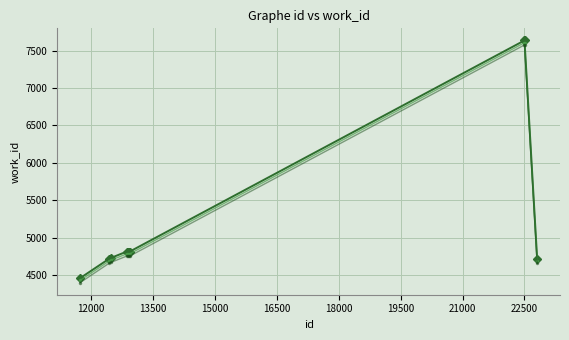

What is the minimum value shown in the chart?

4397